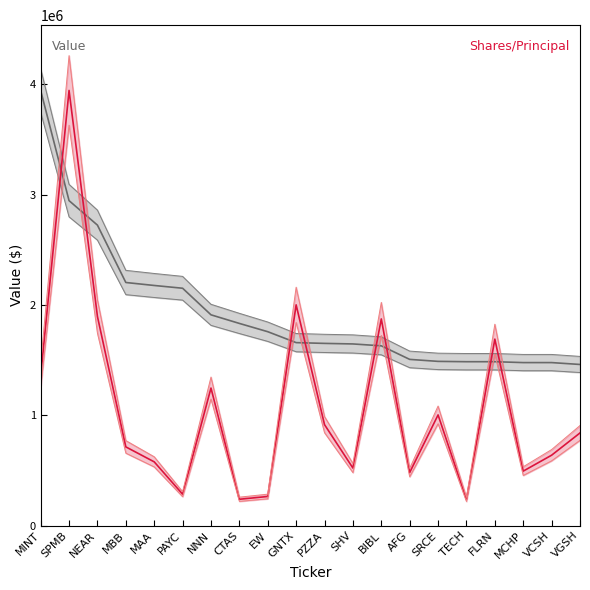

At which category does Shares or principal amount reach its first local valley?

PAYC